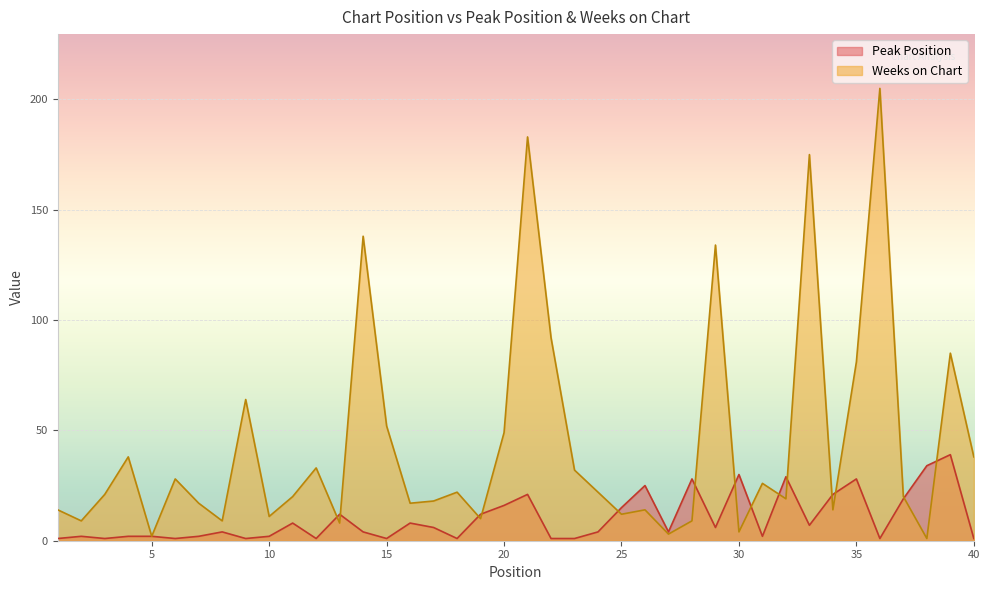

Reading left to right, extract all data points from this chart.

Peak Position: 1=1	2=2	3=1	4=2	5=2	6=1	7=2	8=4	9=1	10=2	11=8	12=1	13=12	14=4	15=1	16=8	17=6	18=1	19=12	20=16	21=21	22=1	23=1	24=4	25=15	26=25	27=4	28=28	29=6	30=30	31=2	32=29	33=7	34=21	35=28	36=1	37=19	38=34	39=39	40=1
Weeks on Chart: 1=14	2=9	3=21	4=38	5=2	6=28	7=17	8=9	9=64	10=11	11=20	12=33	13=8	14=138	15=52	16=17	17=18	18=22	19=10	20=49	21=183	22=92	23=32	24=22	25=12	26=14	27=3	28=9	29=134	30=4	31=26	32=19	33=175	34=14	35=81	36=205	37=20	38=1	39=85	40=38